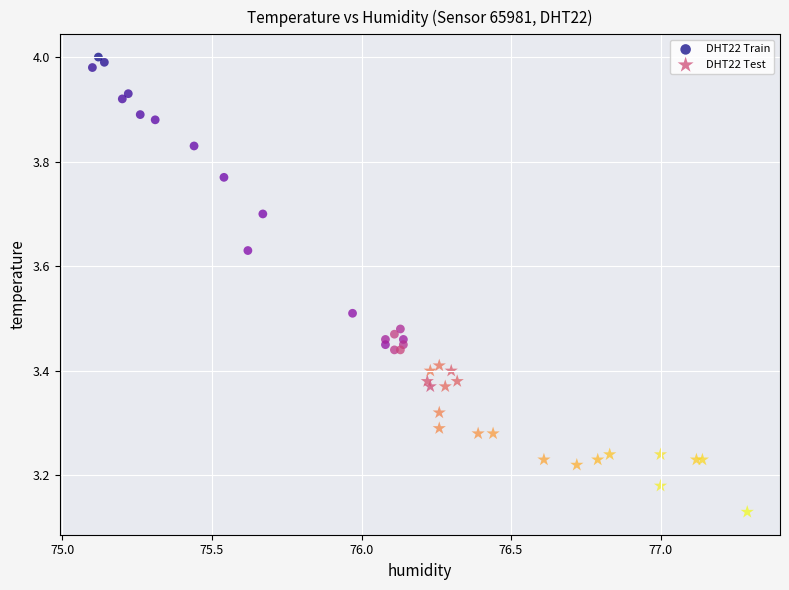

What are all the series names shown in the legend?

DHT22 Train, DHT22 Test